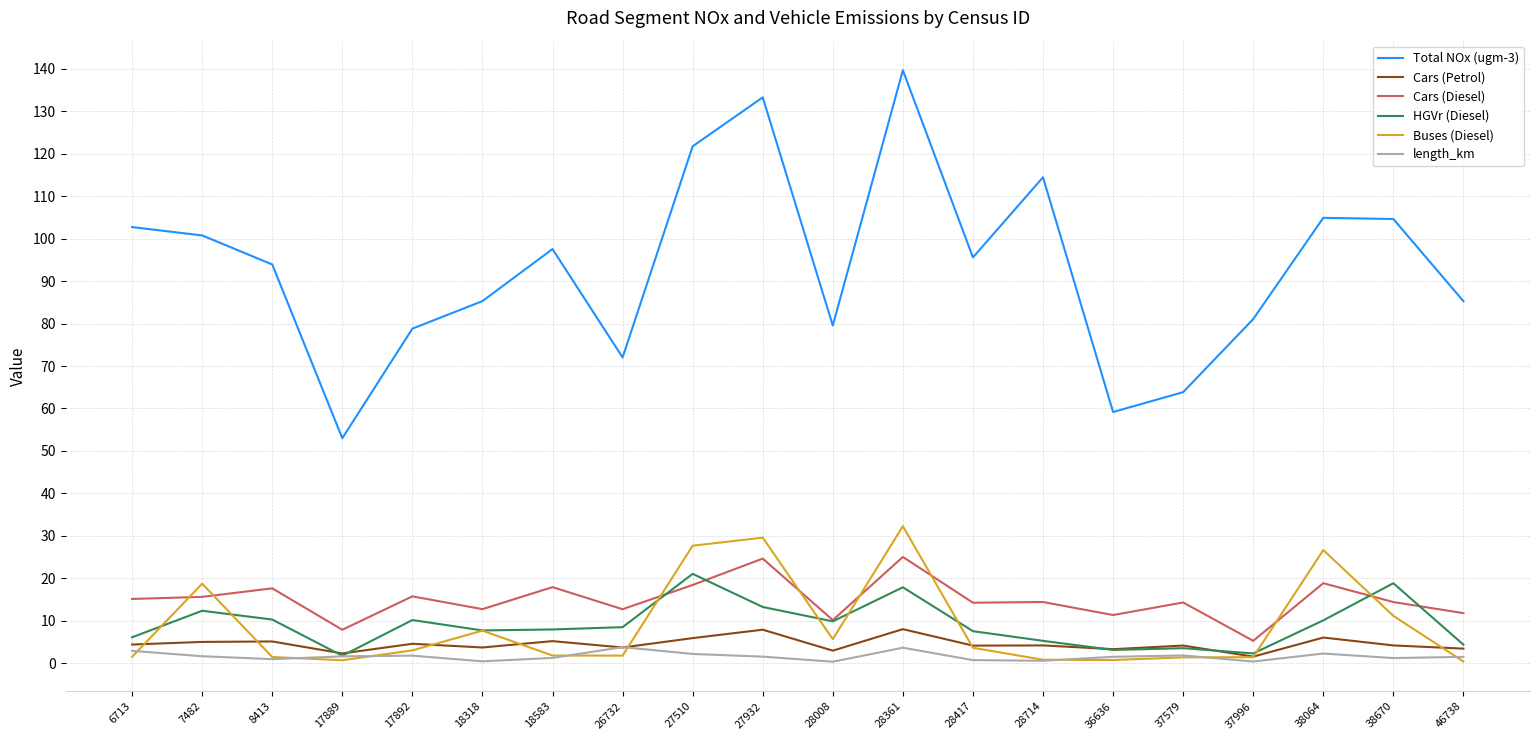

What is the average value of the HGVr (Diesel) series?

9.1